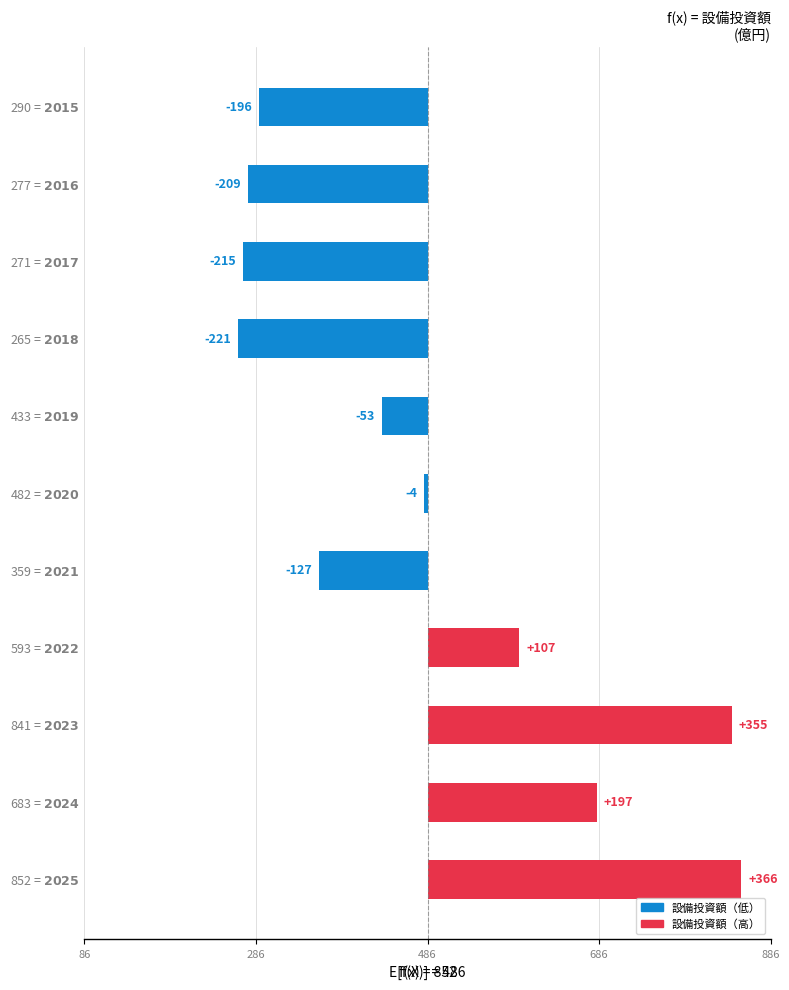

How many values exceed -53?

5